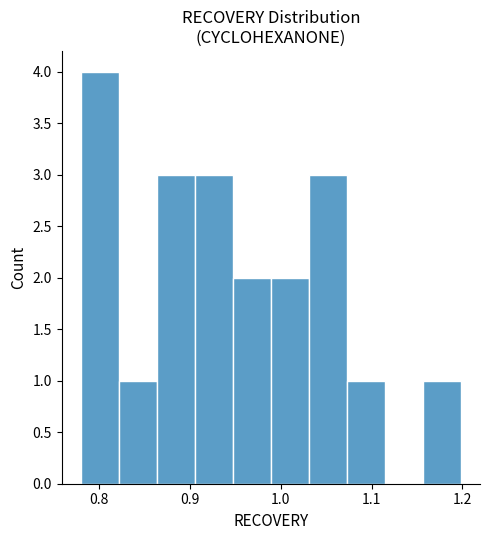

Over which range of the x-axis is the bar tallest?

0.78 to 0.82